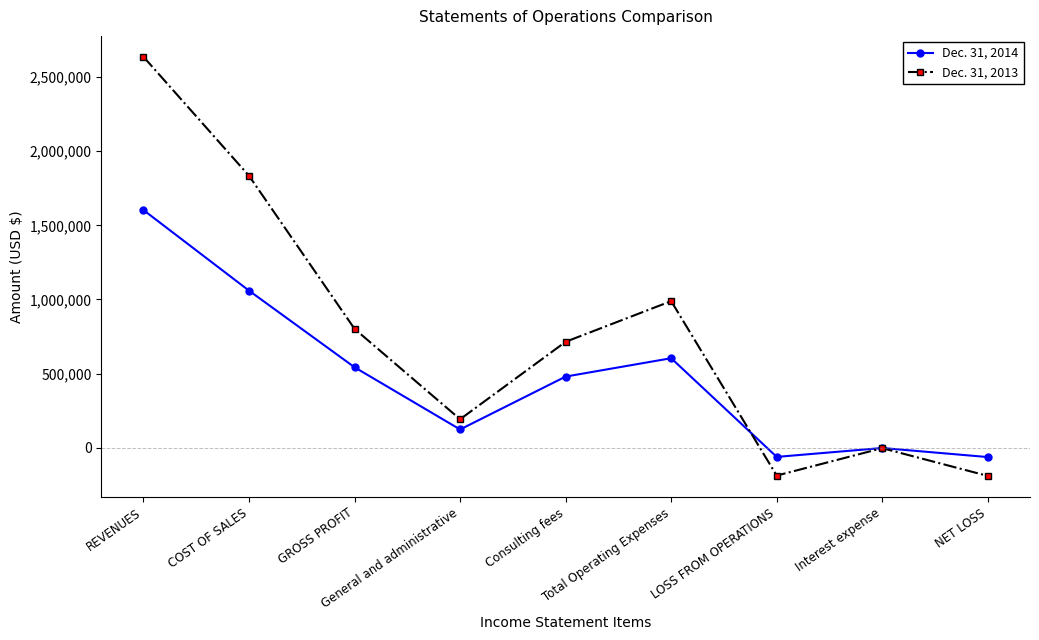

Which series has the largest range (max minus min)?

Dec. 31, 2013